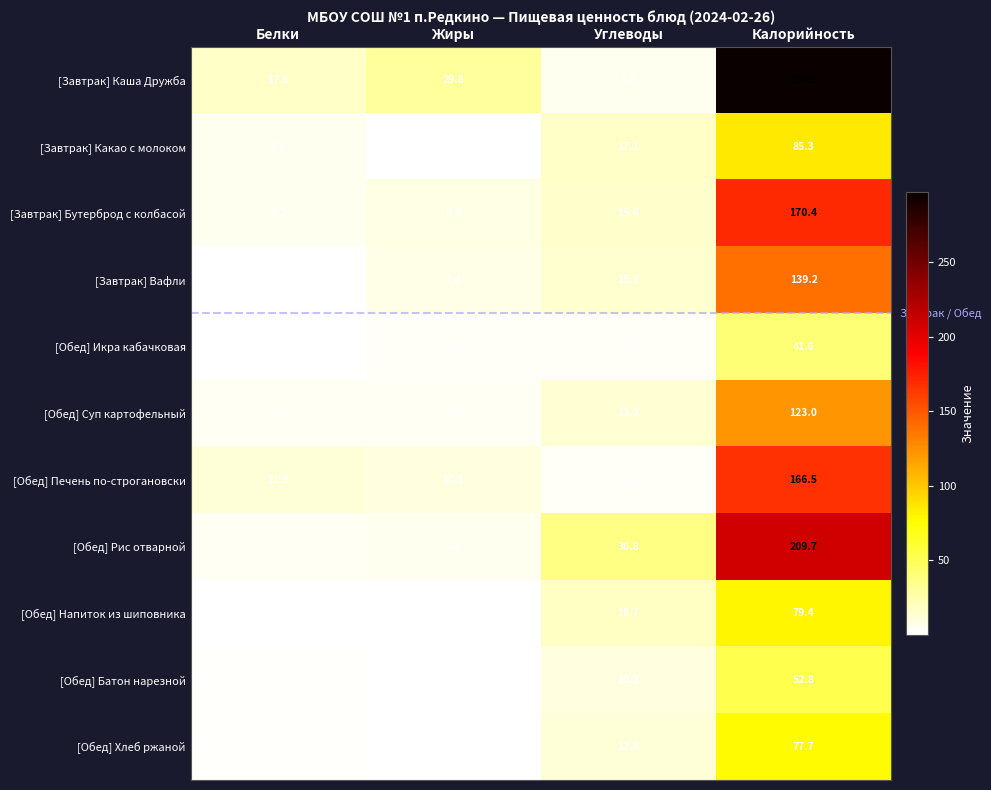

Which series has the widest spread of values?

[Завтрак] Каша Дружба